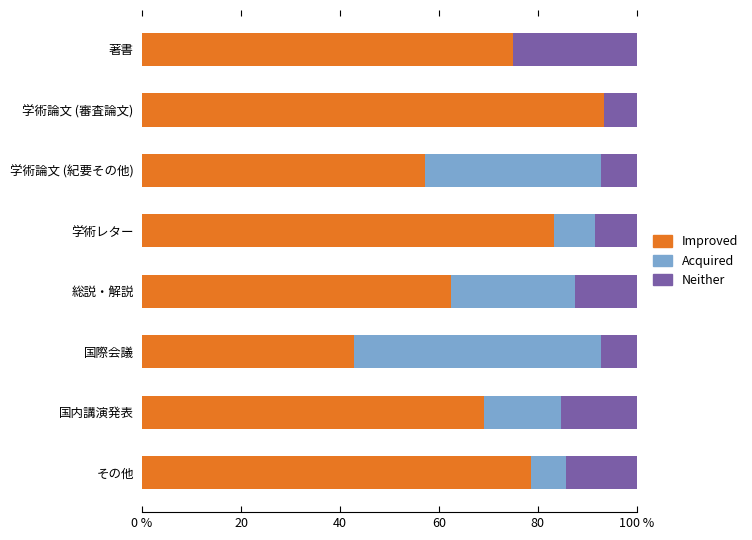

What is the difference between the maximum and second lowest values in the Neither series?

17.9